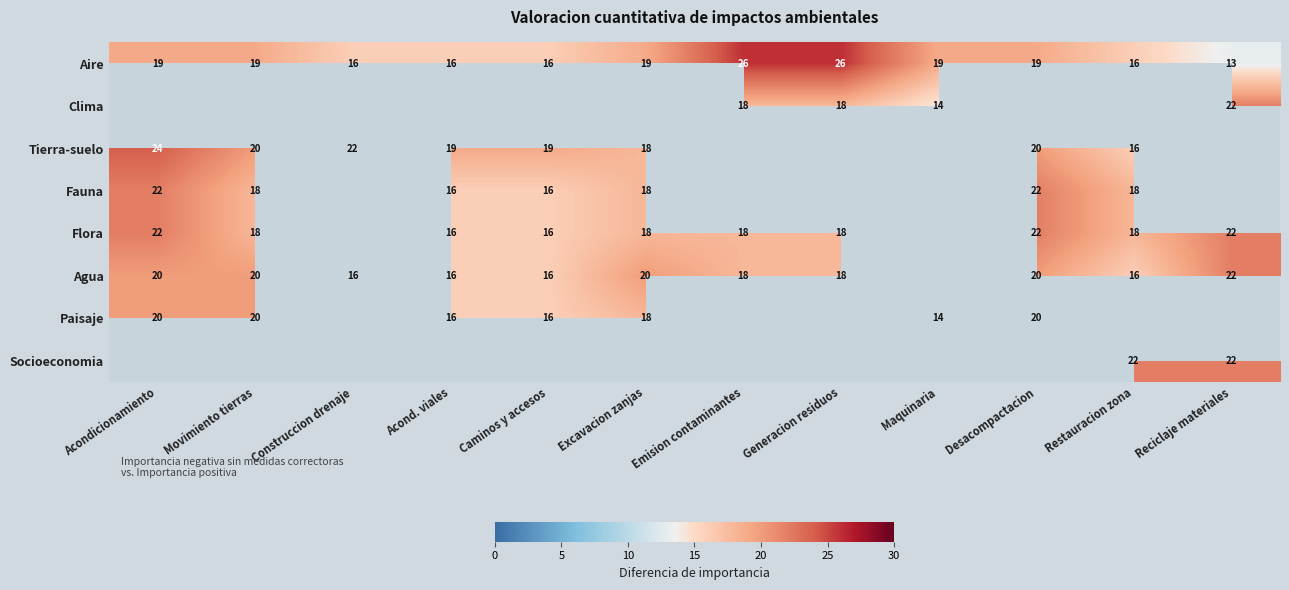

Is it true that Fauna equals 9 at Acondicionamiento?

False